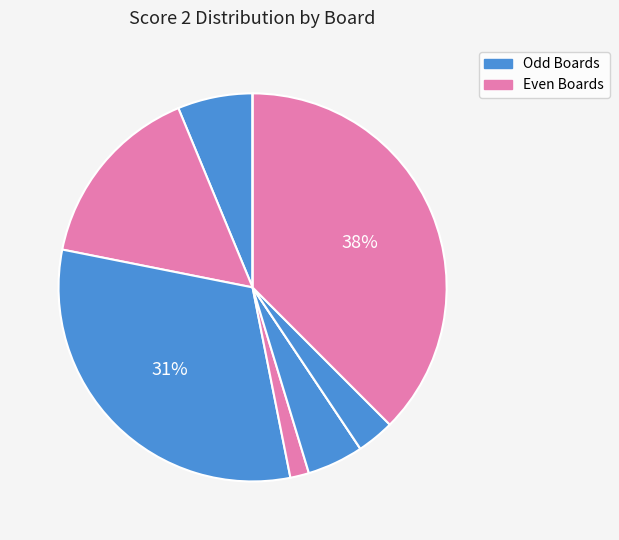

Is there any slice that represents more than half of the pie?

No